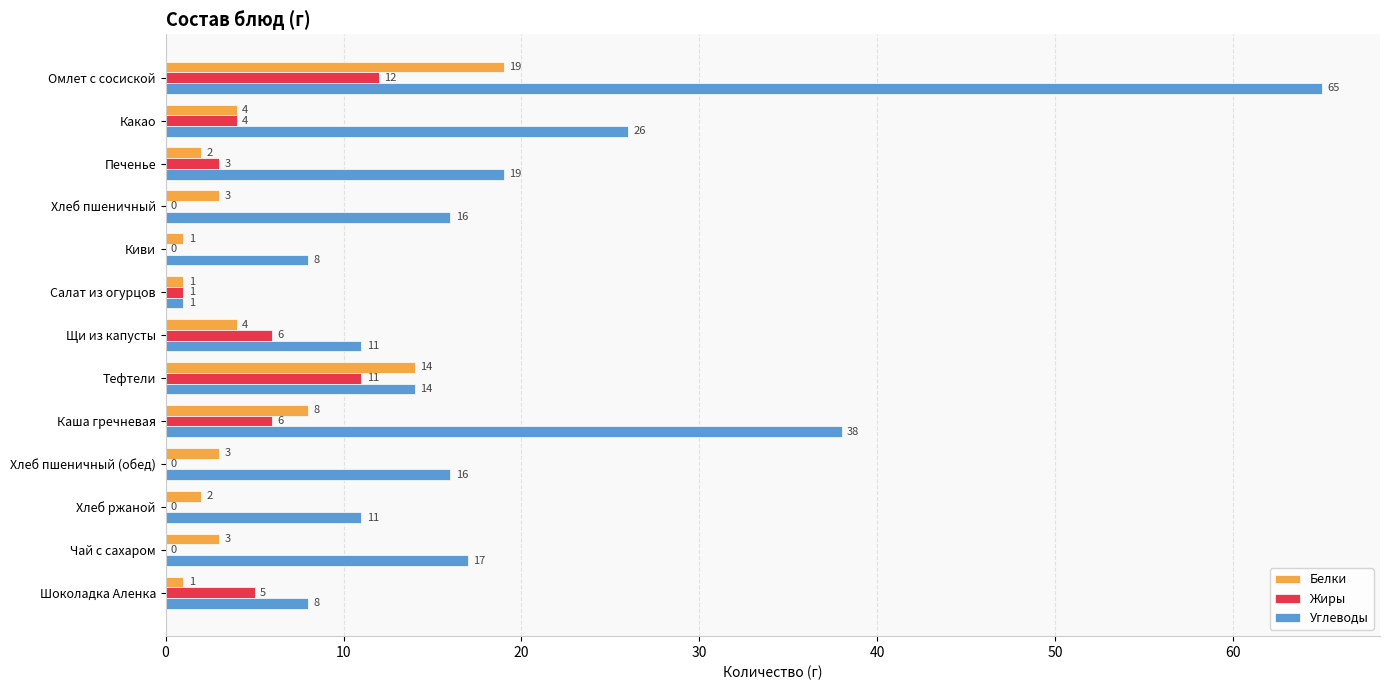

At which label does Белки reach its peak?

Омлет с сосиской